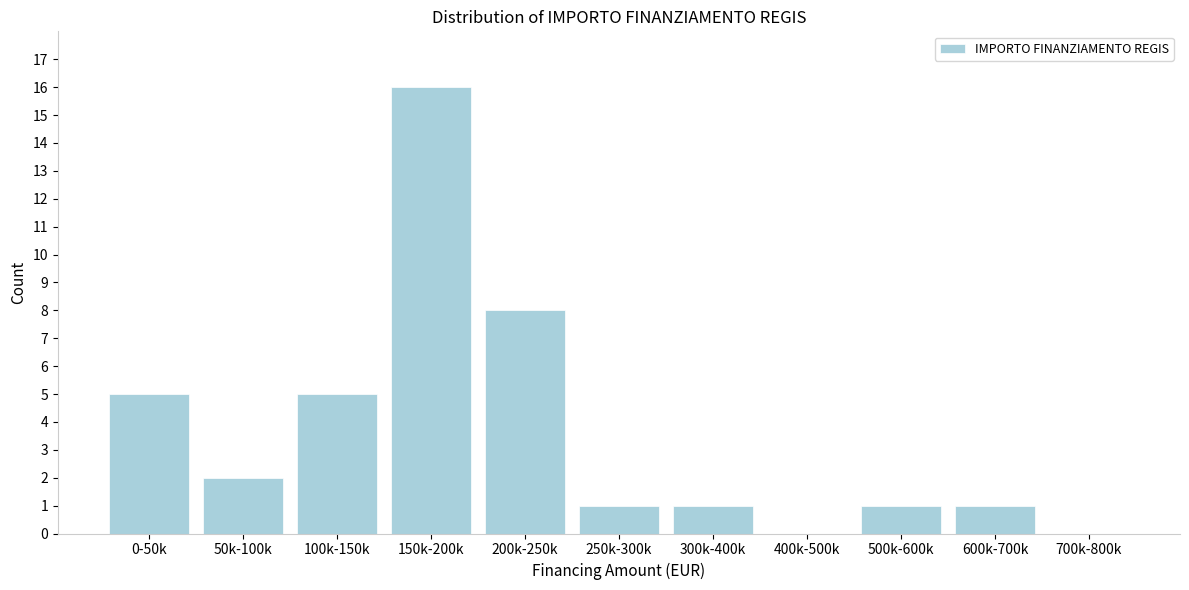

Reading left to right, extract all data points from this chart.

0-50k=5	50k-100k=2	100k-150k=5	150k-200k=16	200k-250k=8	250k-300k=1	300k-400k=1	400k-500k=0	500k-600k=1	600k-700k=1	700k-800k=0